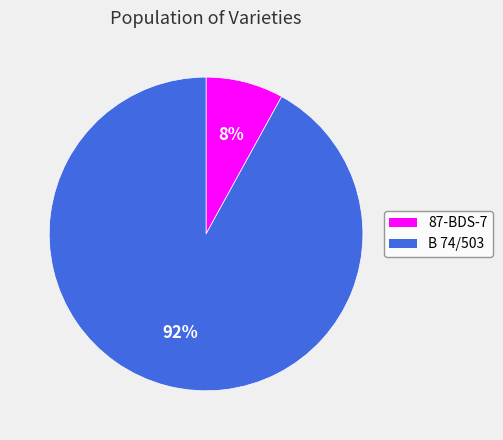

What is the smallest slice in the pie chart?

87-BDS-7